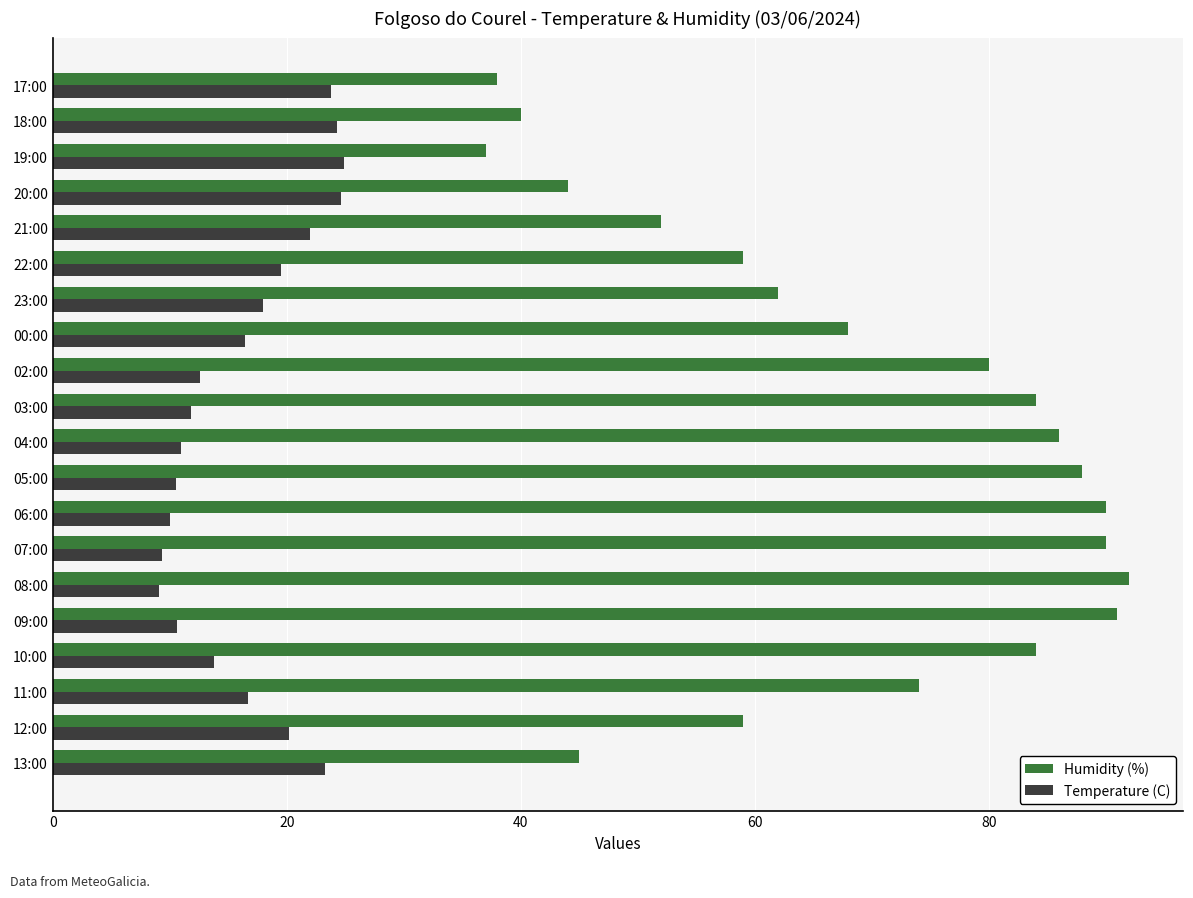

At how many categories does at least one series exceed 43?

17